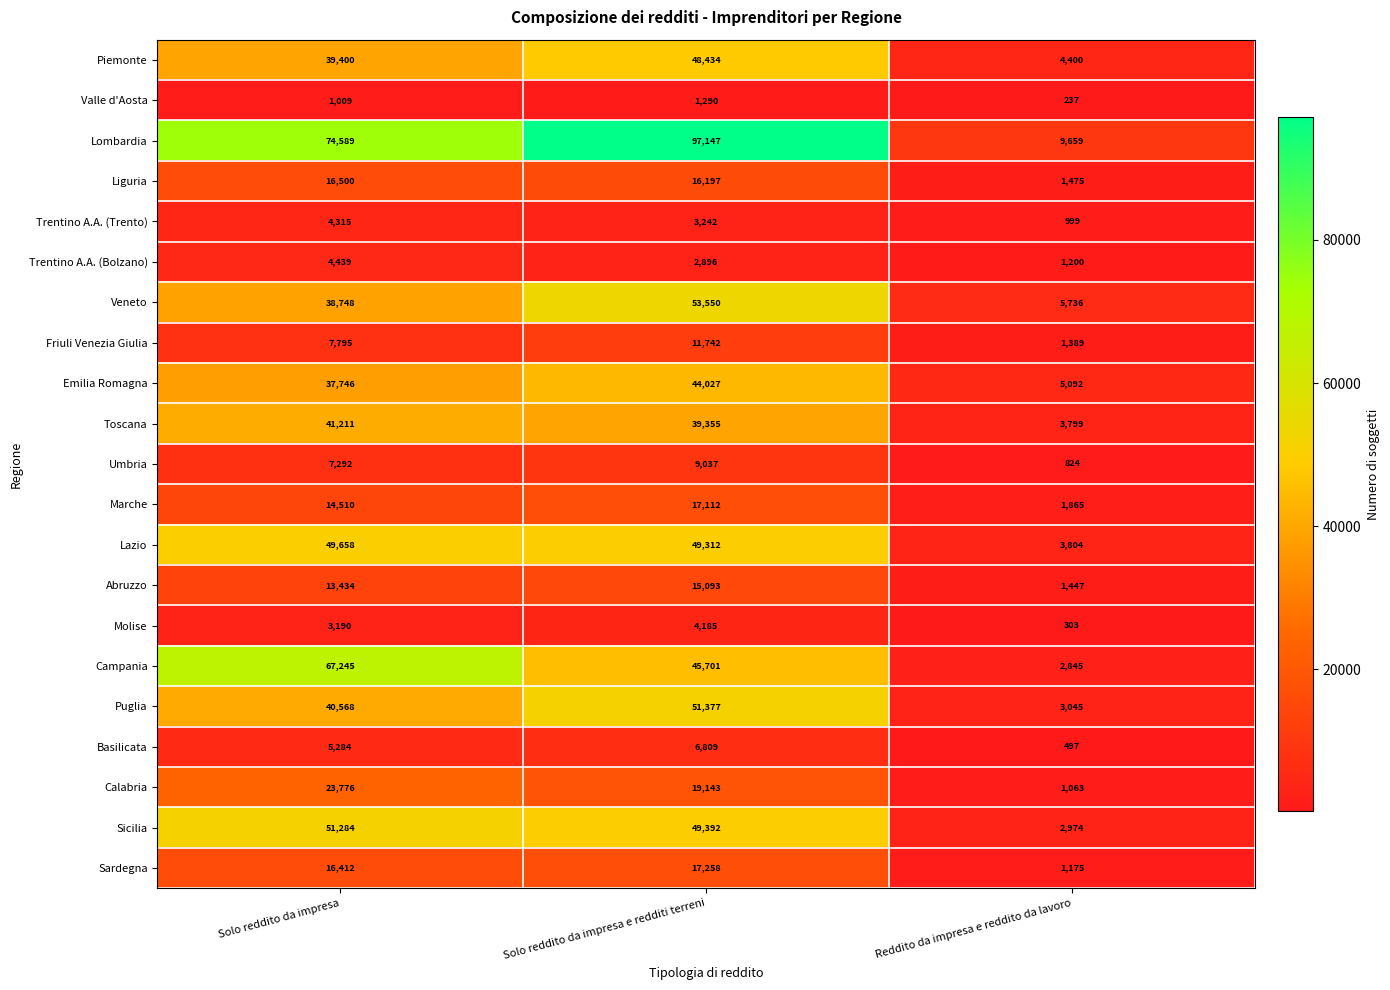

True or false: Sardegna has a value of 6220 at Solo reddito da impresa.

False